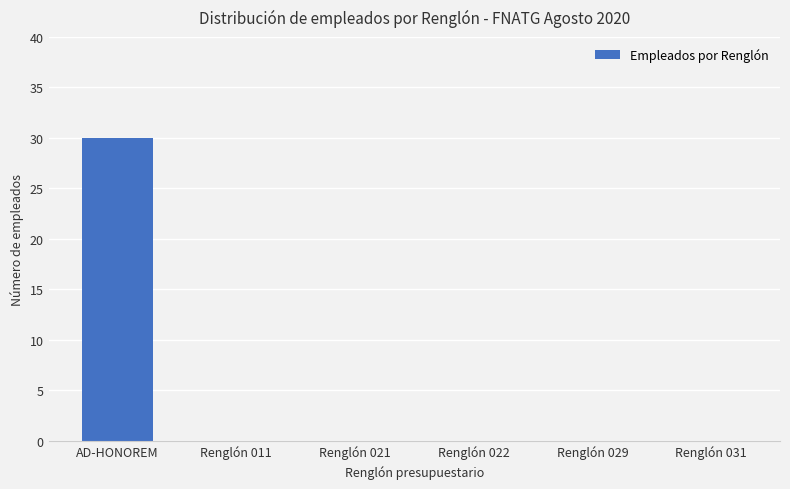

Are the bars grouped side by side (vs. stacked)?

No